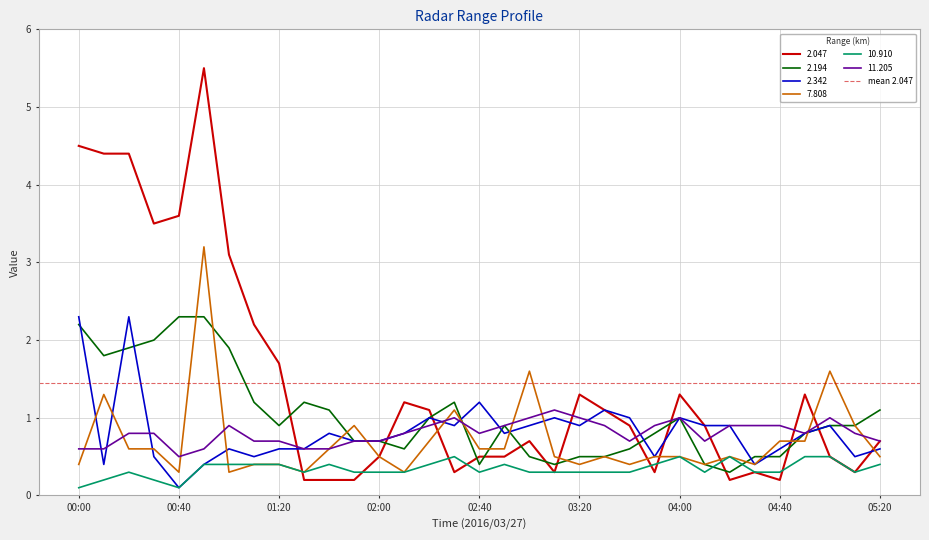

Where is 2.194 nearest to the value 1?

02:20